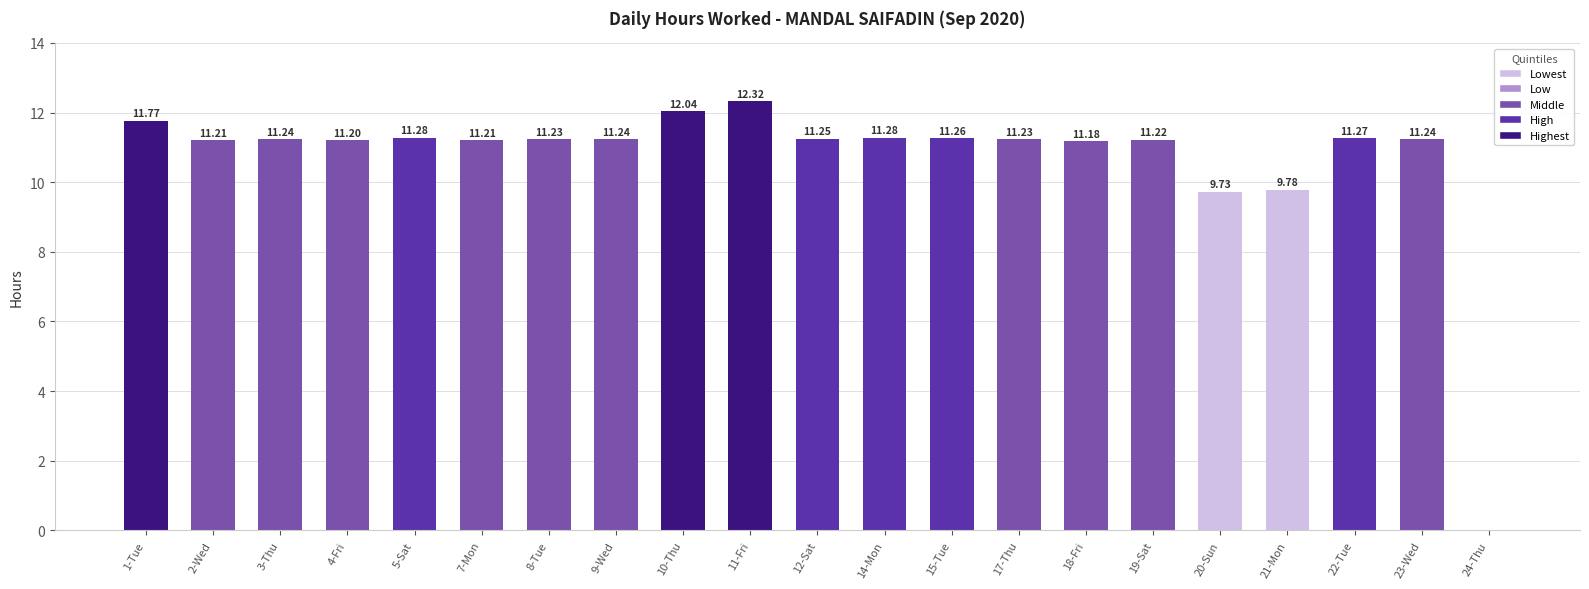

What is the sum of all values?

224.2